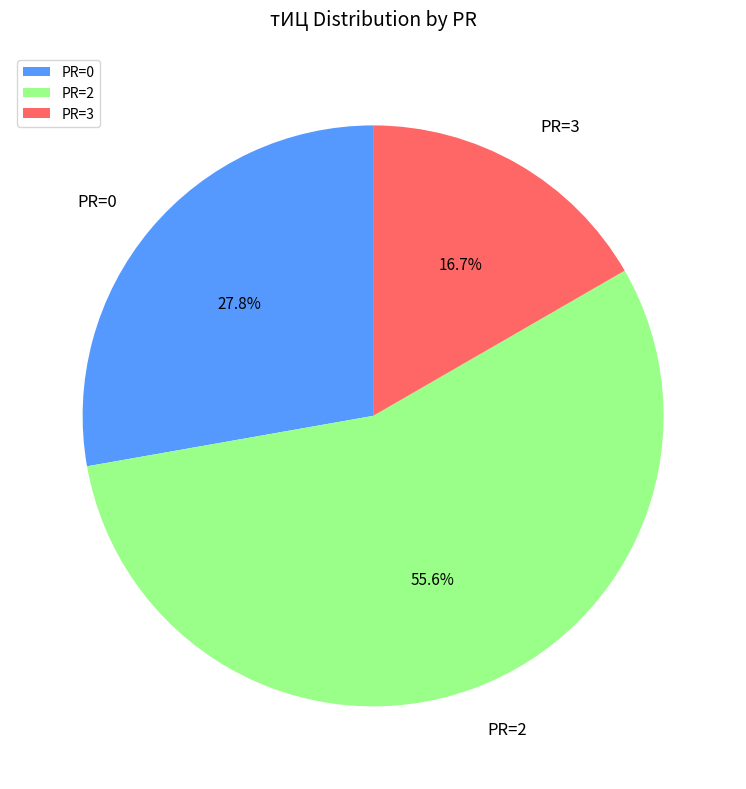

Which category has the biggest portion of the pie?

PR=2